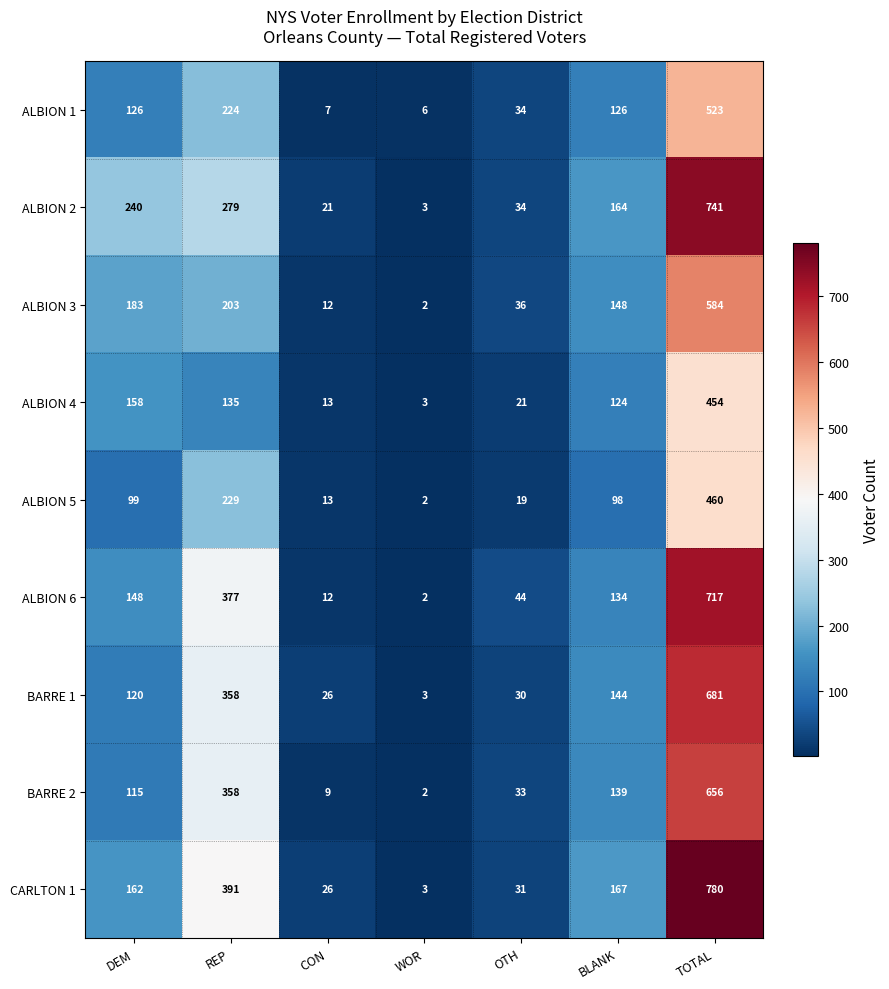

What is the spread (max minus min) of values at WOR?

4